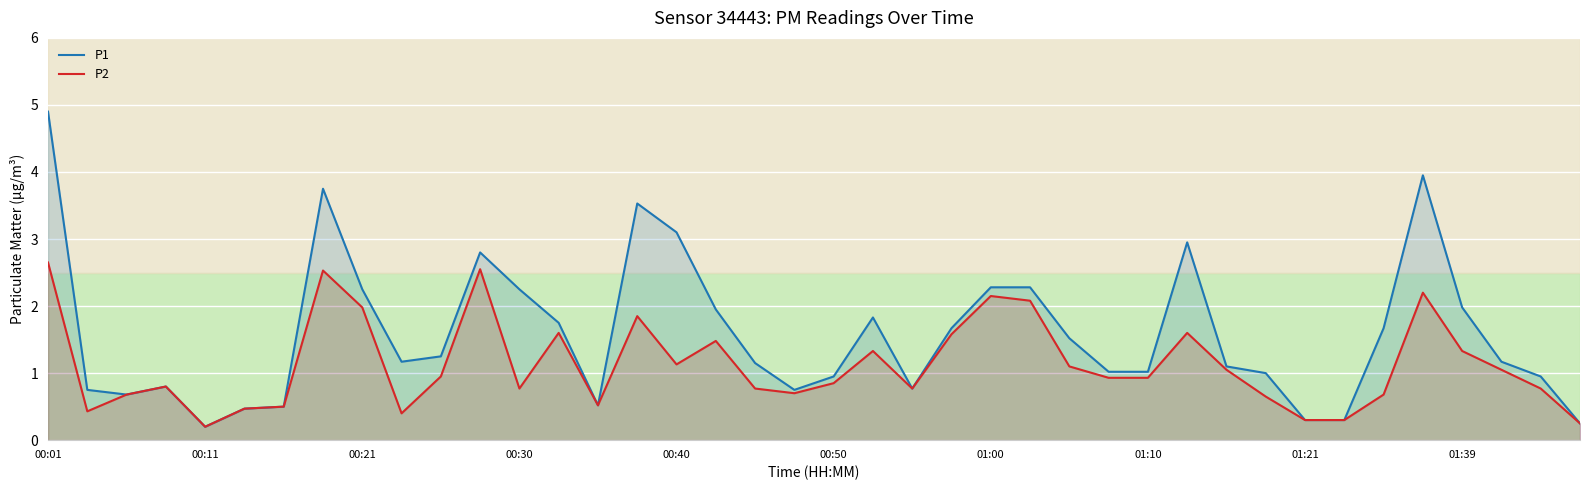

At which category does the chart reach its peak across all series?

00:01